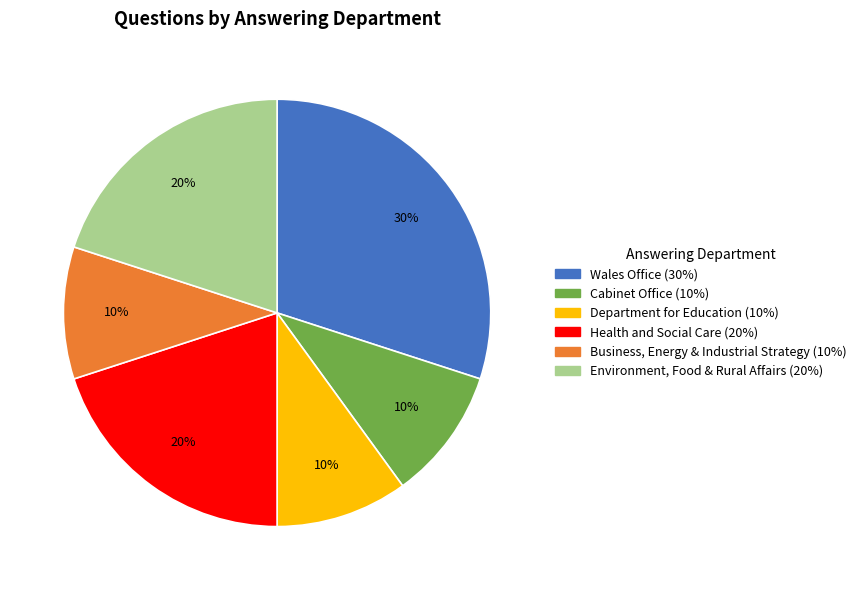

To the nearest percent, what is the average slice percentage?

17%